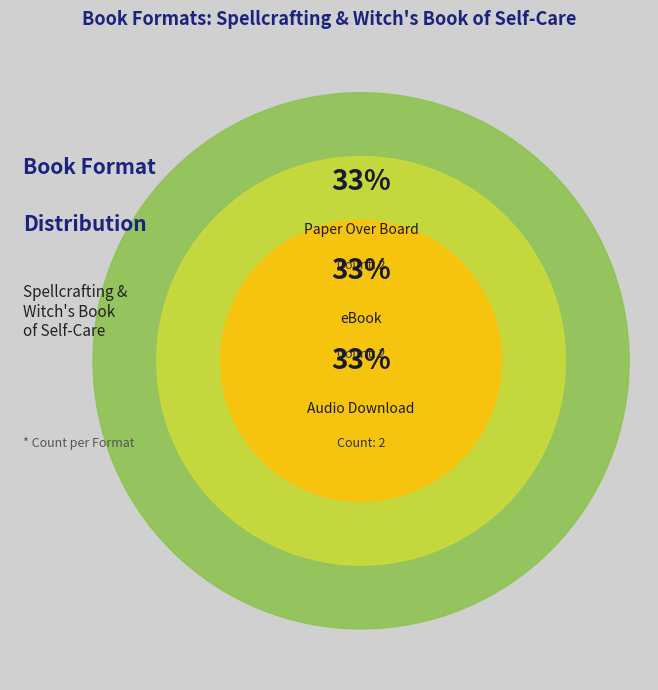

Is Paper Over Board the majority of the pie?

No